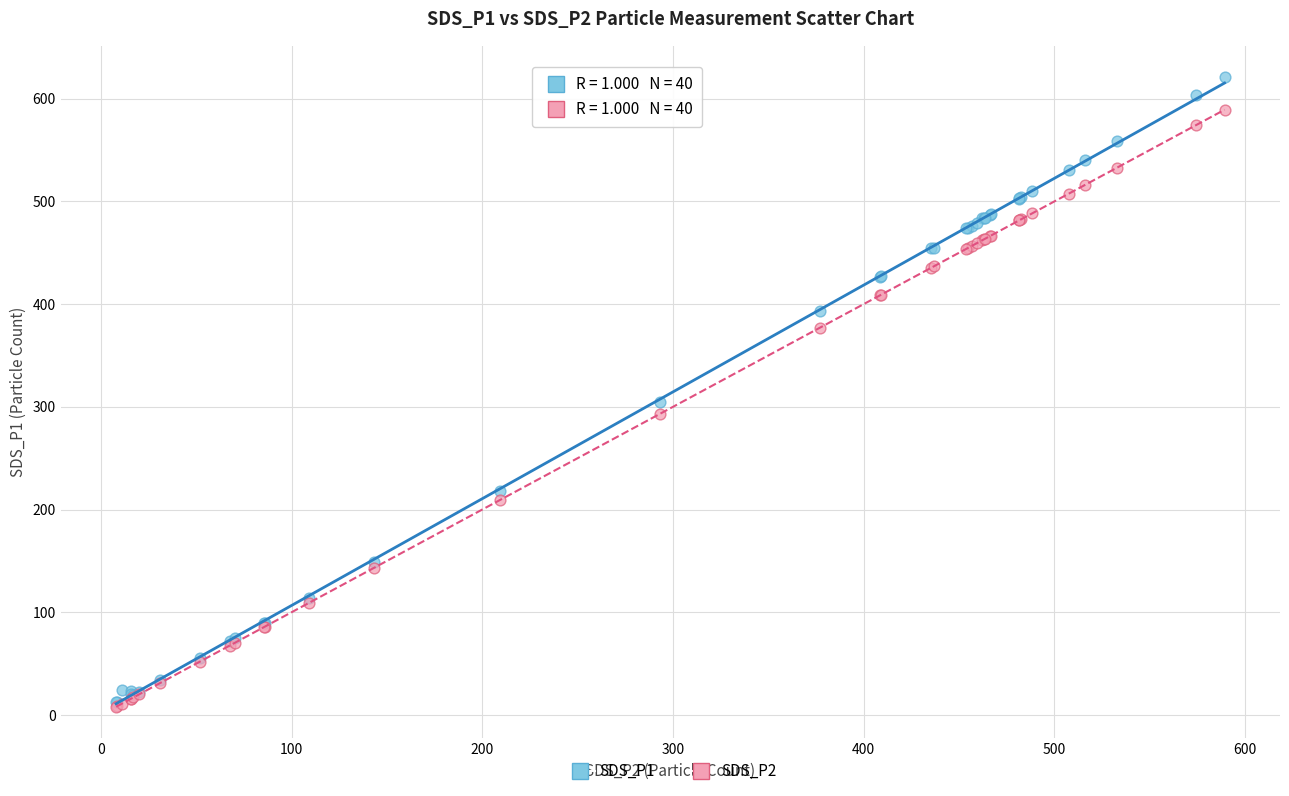

Across all series, what Y value is closest to 314?

304.5